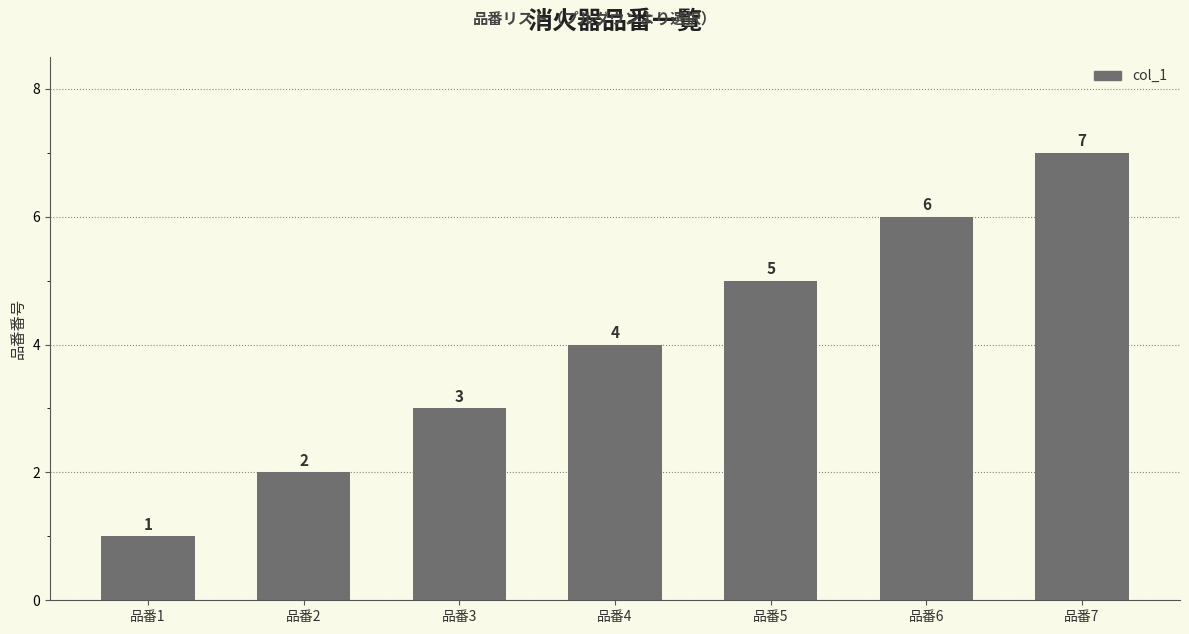

How many bars are there in total?

7